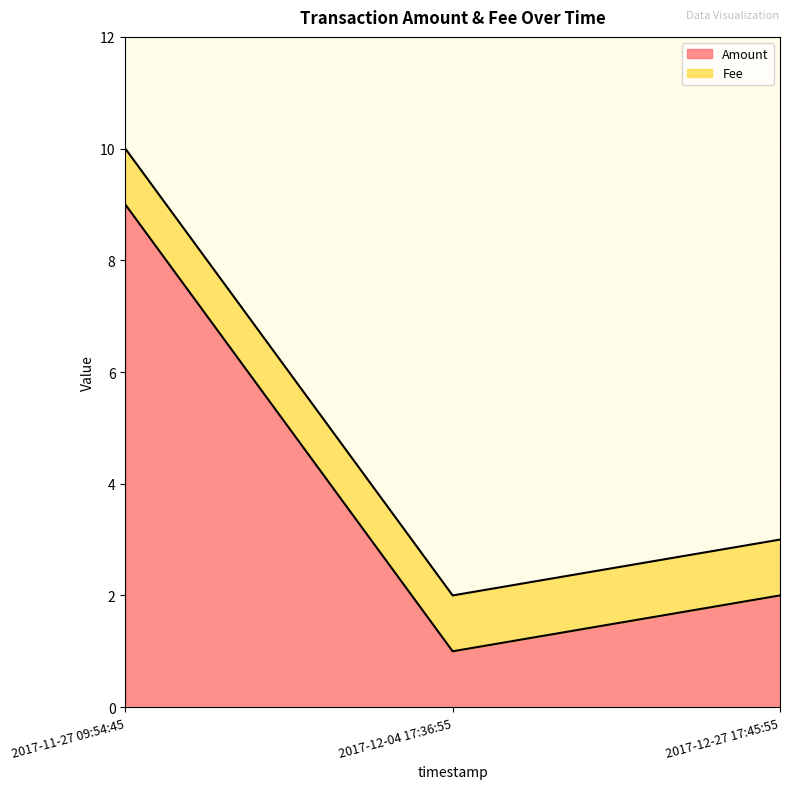

What is the approximate value at 2017-12-27 17:45:55?

2